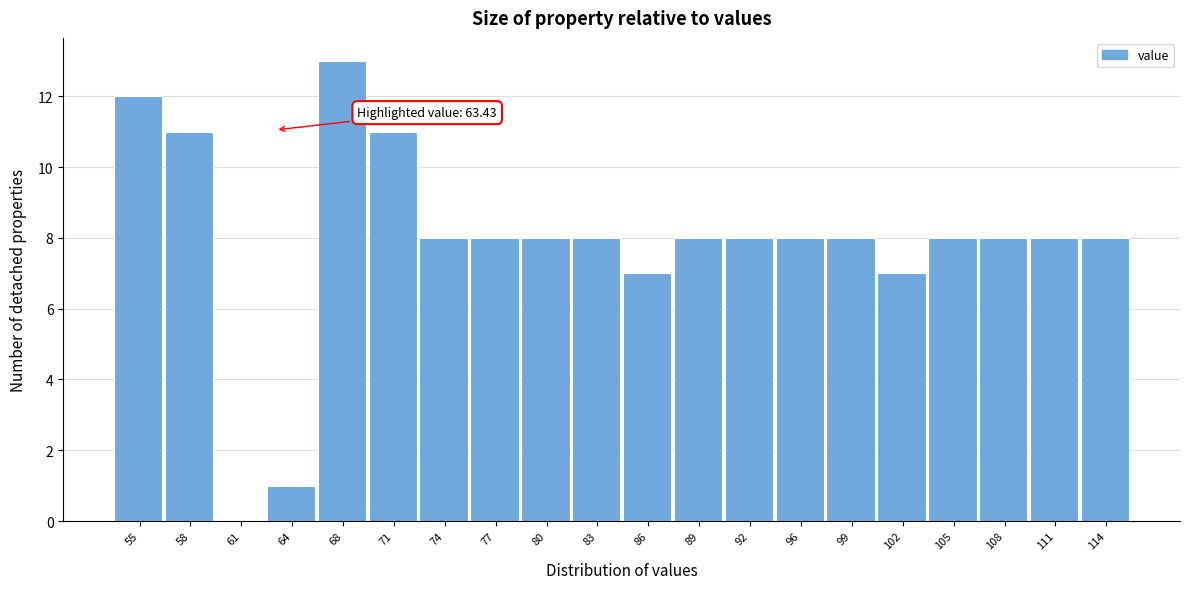

Over which range of the x-axis is the bar tallest?

66.0 to 69.0